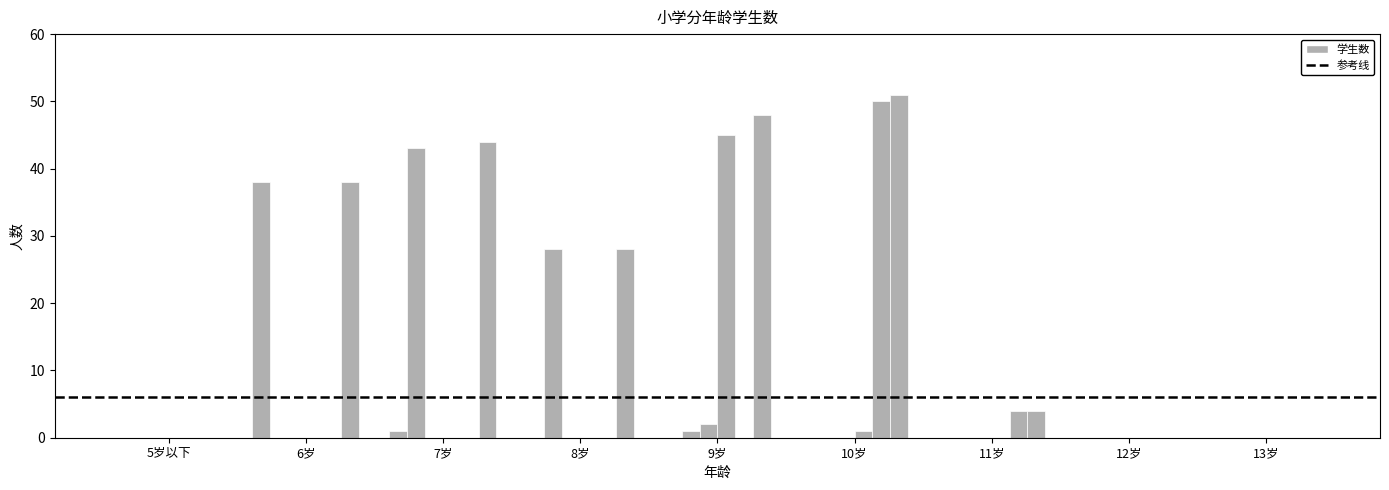

Reading left to right, extract all data points from this chart.

一年级: 5岁以下=0	6岁=38	7岁=1	8岁=0	9岁=0	10岁=0	11岁=0	12岁=0	13岁=0
二年级: 5岁以下=0	6岁=0	7岁=43	8岁=28	9岁=1	10岁=0	11岁=0	12岁=0	13岁=0
三年级: 5岁以下=0	6岁=0	7岁=0	8岁=0	9岁=2	10岁=0	11岁=0	12岁=0	13岁=0
四年级: 5岁以下=0	6岁=0	7岁=0	8岁=0	9岁=45	10岁=1	11岁=0	12岁=0	13岁=0
五年级: 5岁以下=0	6岁=0	7岁=0	8岁=0	9岁=0	10岁=50	11岁=4	12岁=0	13岁=0
在校生数: 5岁以下=0	6岁=38	7岁=44	8岁=28	9岁=48	10岁=51	11岁=4	12岁=0	13岁=0